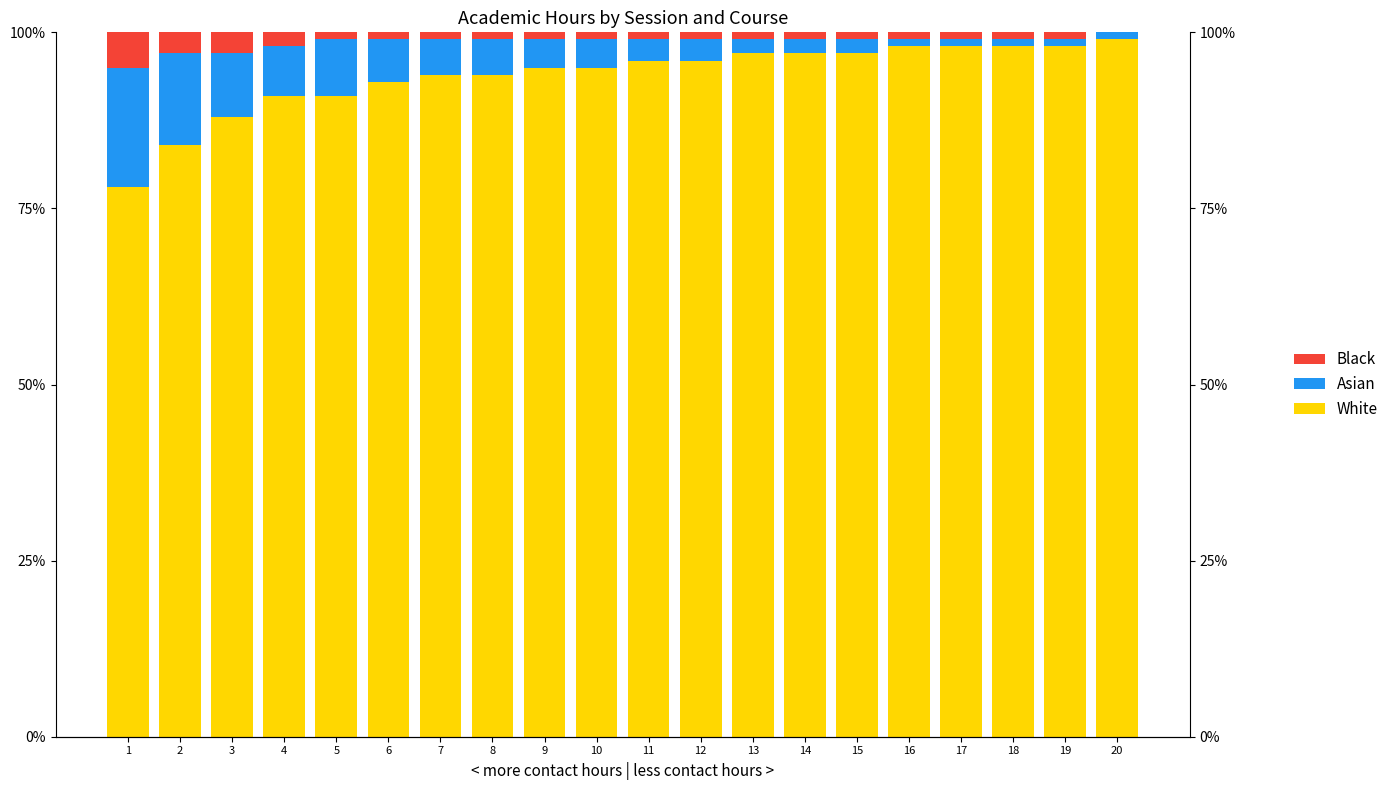

What is the value of the Black bar at the 11th from the left?

1